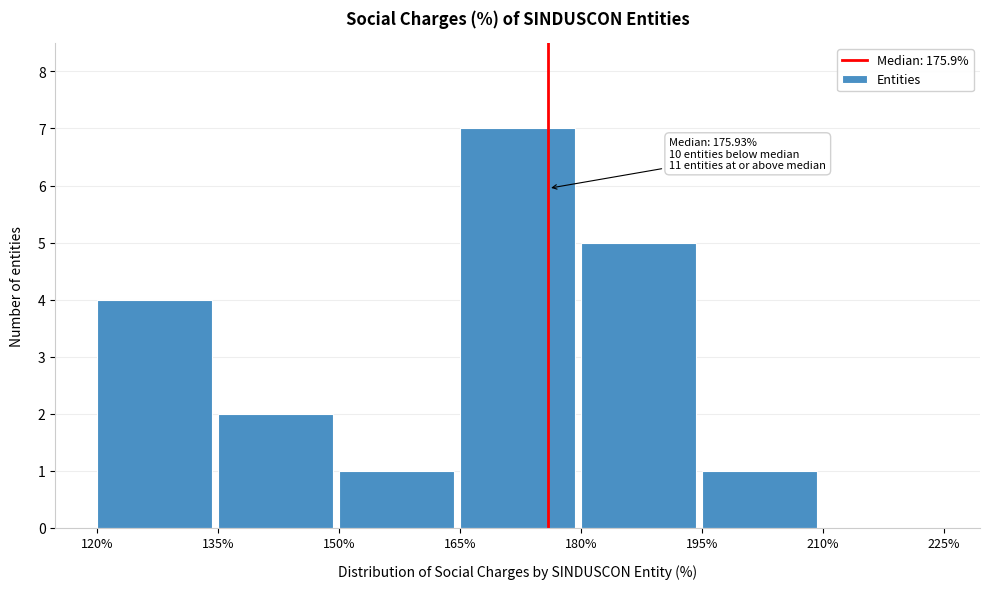

Over which range of the x-axis is the bar tallest?

165% to 180%